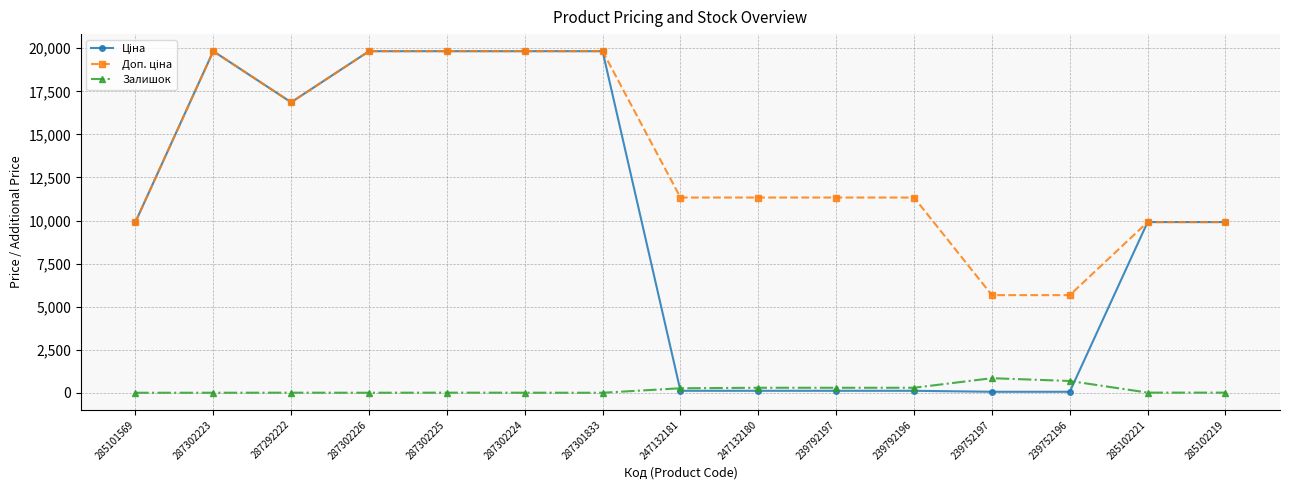

Is it true that Залишок equals 290.0 at 247132180?

True